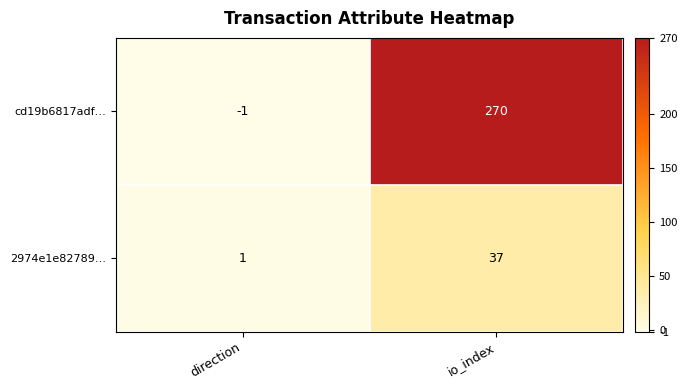

The value of cd19b6817adf… at direction is -1. True or false?

True